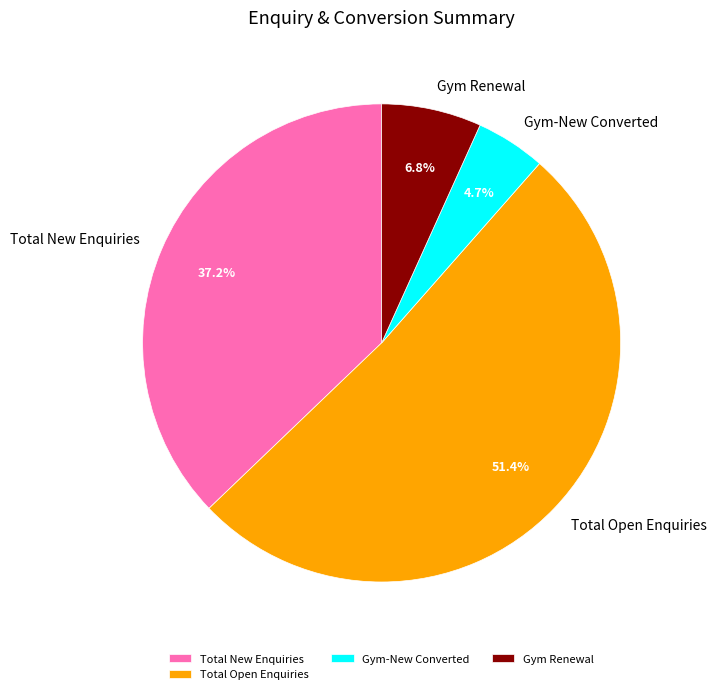

What portion of the pie excludes Gym-New Converted?

95.3%